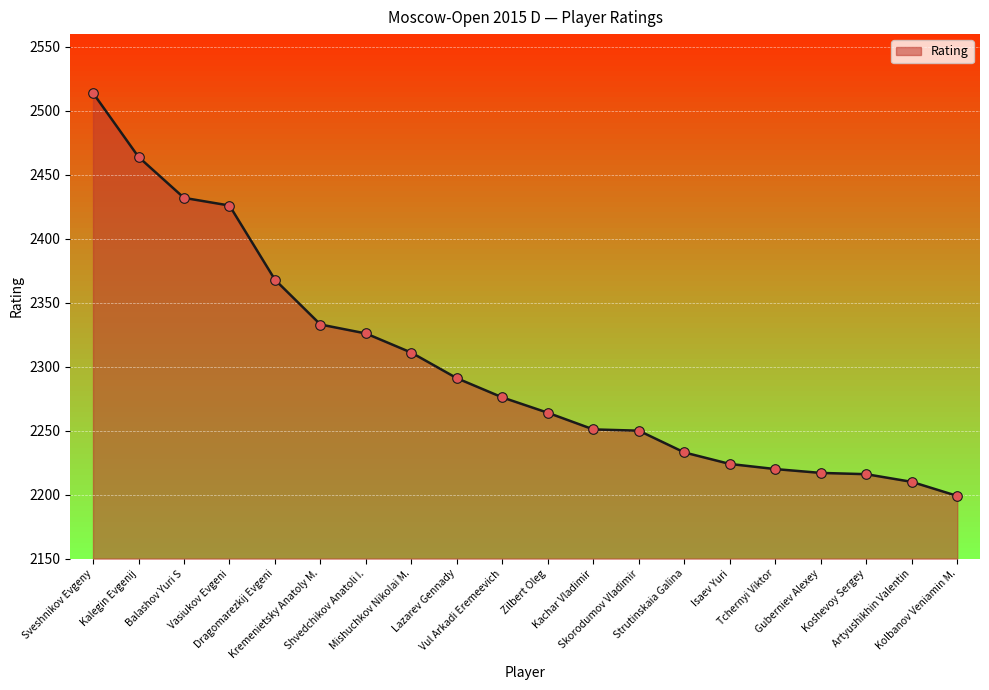

Approximately how many times larger is the value at Strutinskaia Galina compared to Zilbert Oleg?

1.0